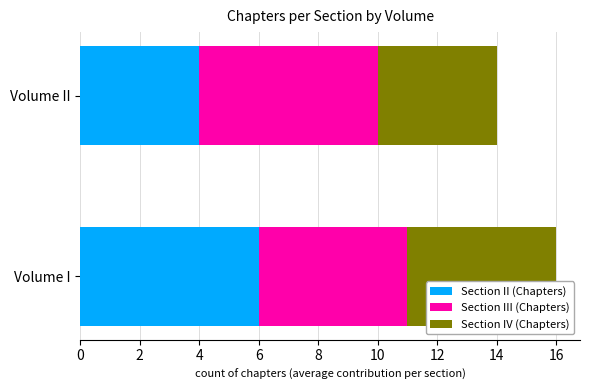

What is the total value across all series at Volume I?

16